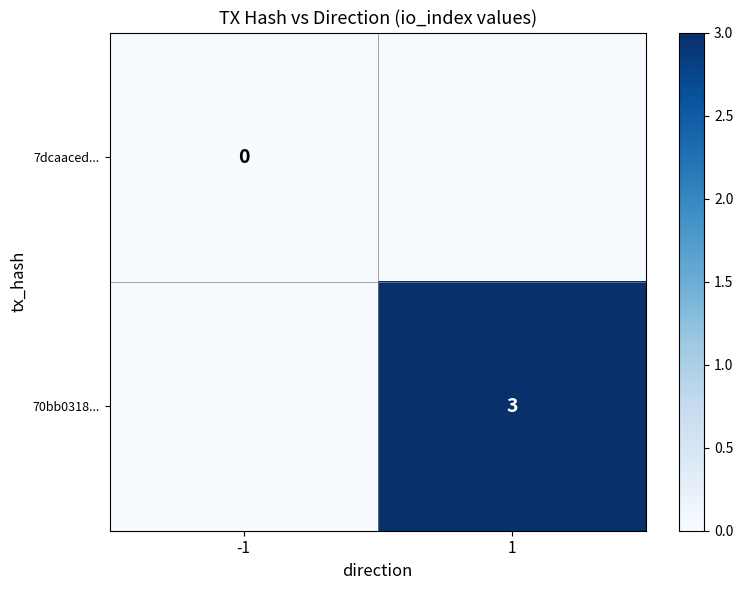

Is the value of 7dcaaced... at -1 greater than the value of 70bb0318... at -1?

No